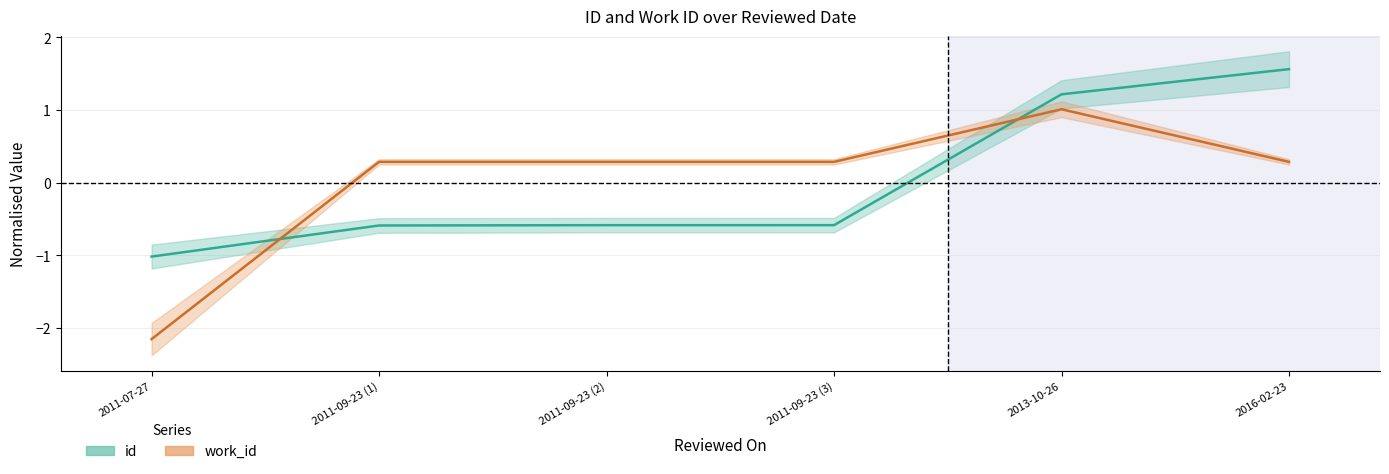

Which series has the largest total across all categories?

work_id